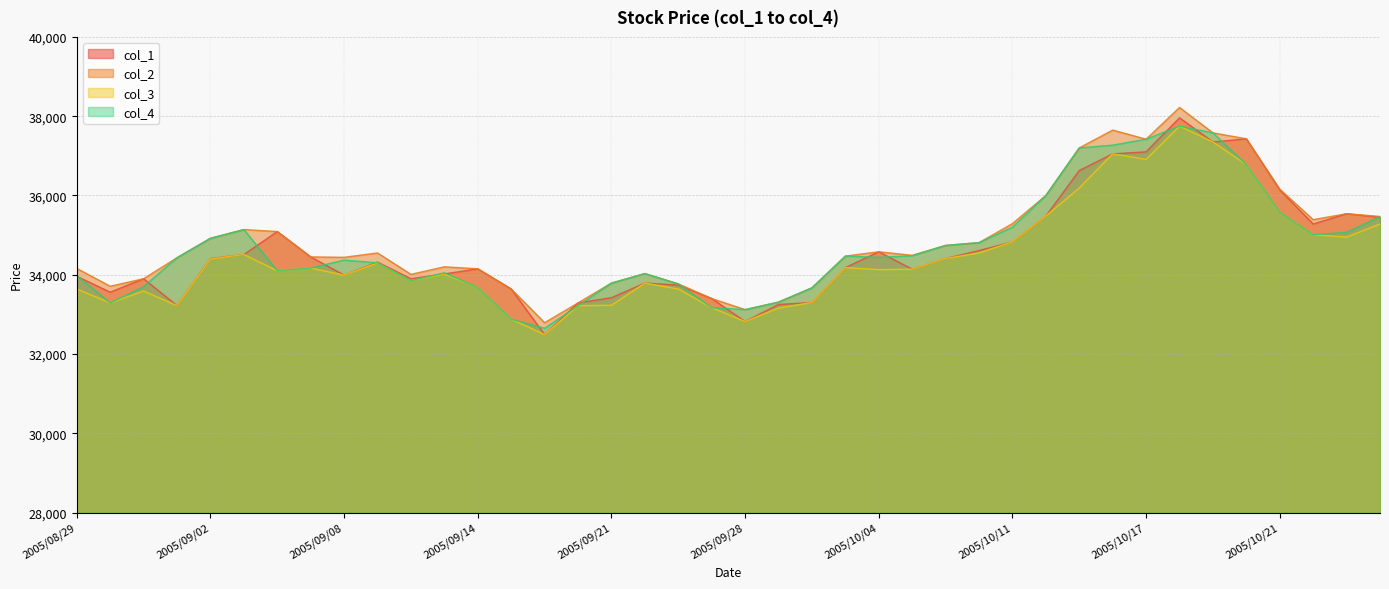

Between 2005/09/28 and 2005/10/18, which series saw the biggest shift?

col_1